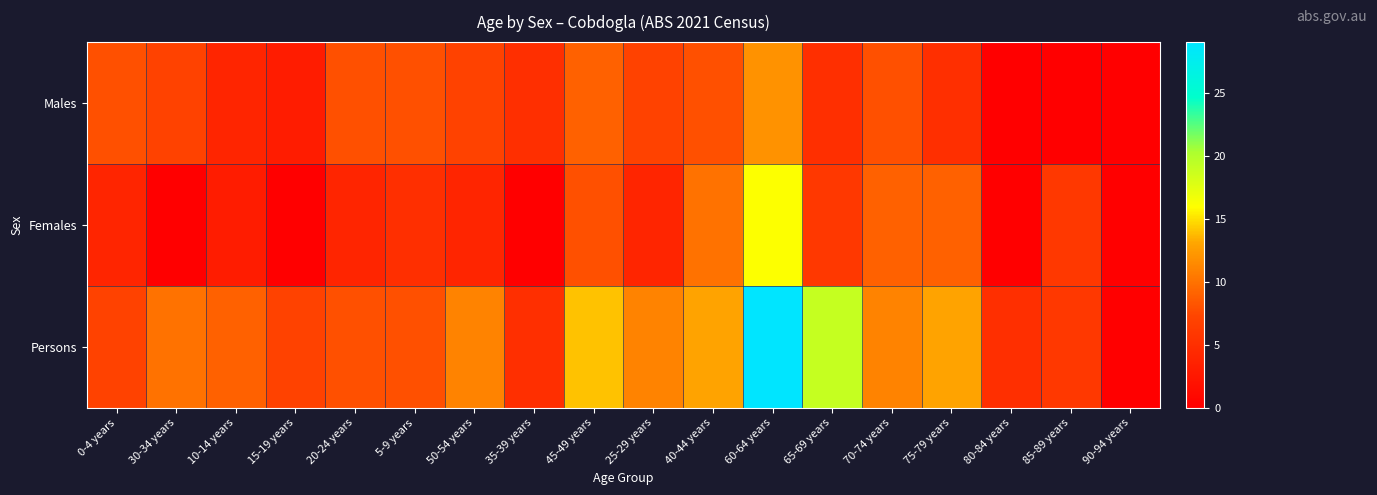

Rank the series by their maximum value, from highest to lowest.

Persons, Females, Males